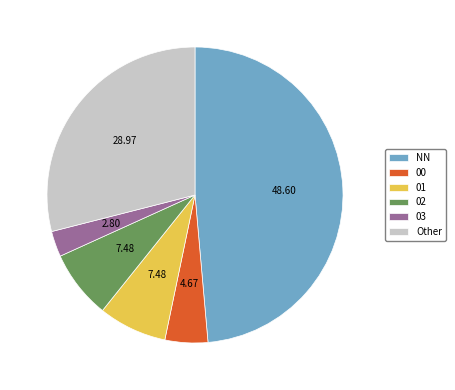

Do 01 and NN together represent more than half of the pie?

Yes